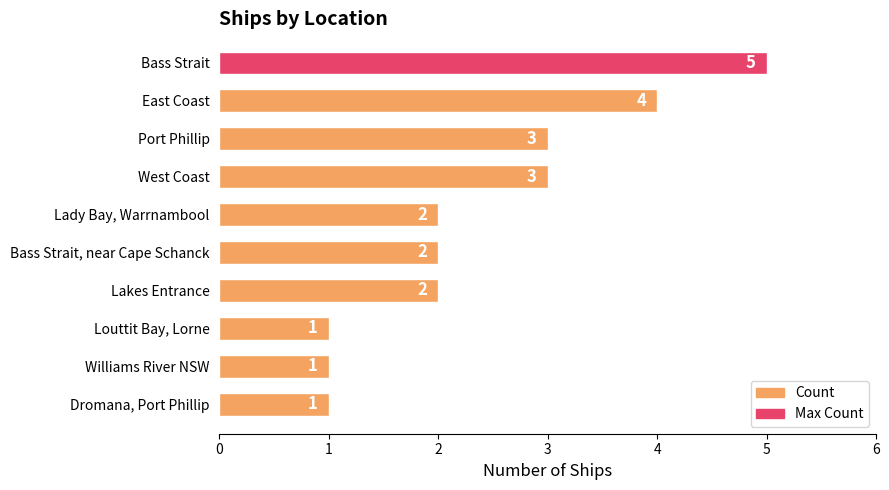

Approximately how many times larger is the value at Port Phillip compared to Dromana, Port Phillip?

3.0